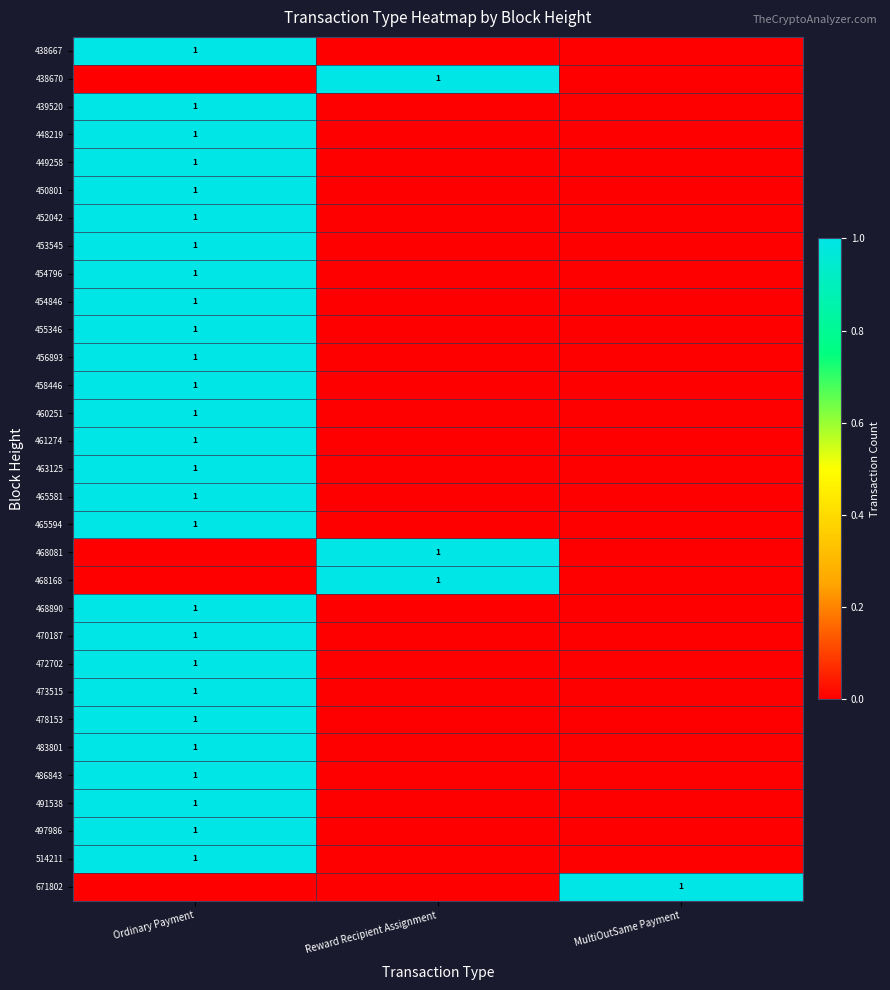

What is the total value across all series at Ordinary Payment?

27